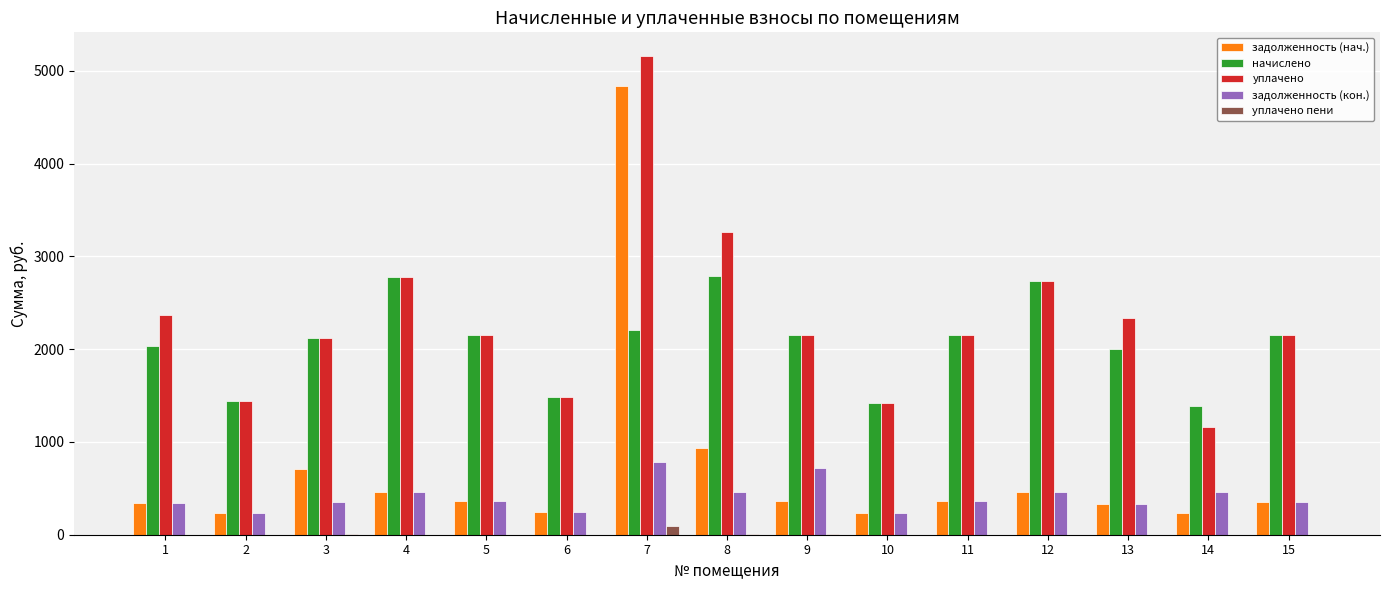

Which label corresponds to the largest value in the chart?

7